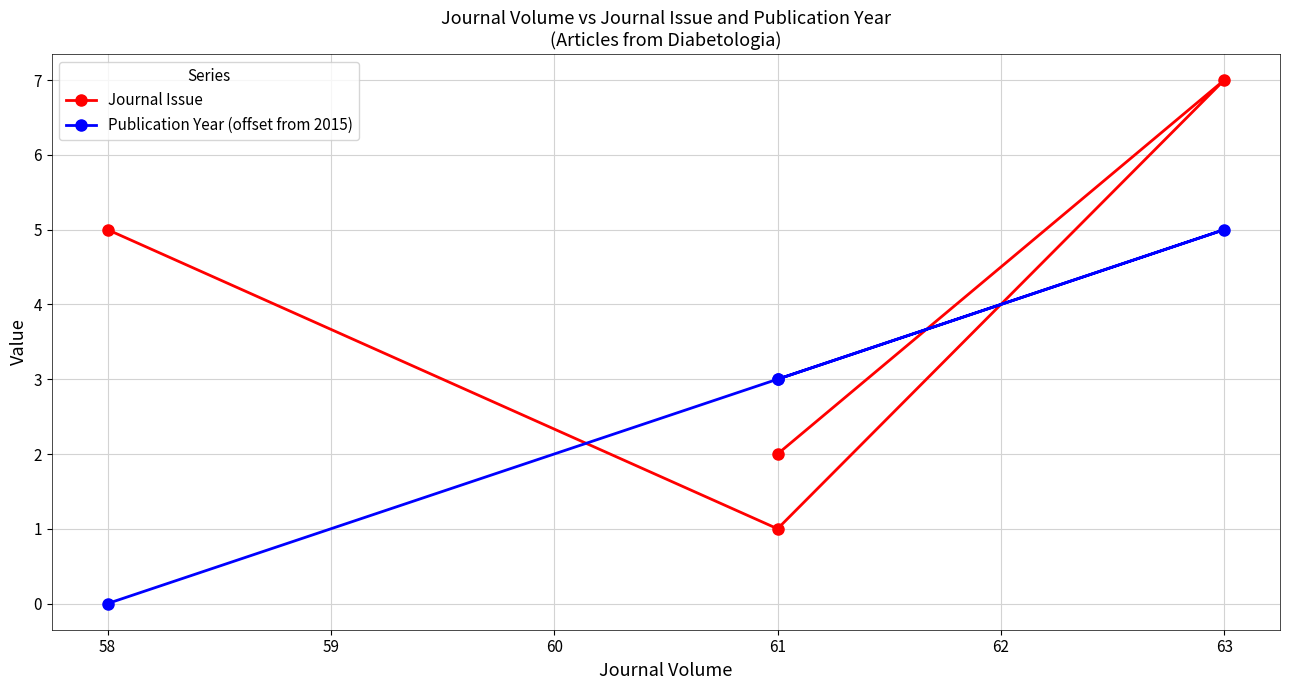

Count the Publication Year (offset from 2015) values in the range 3 to 5.

3